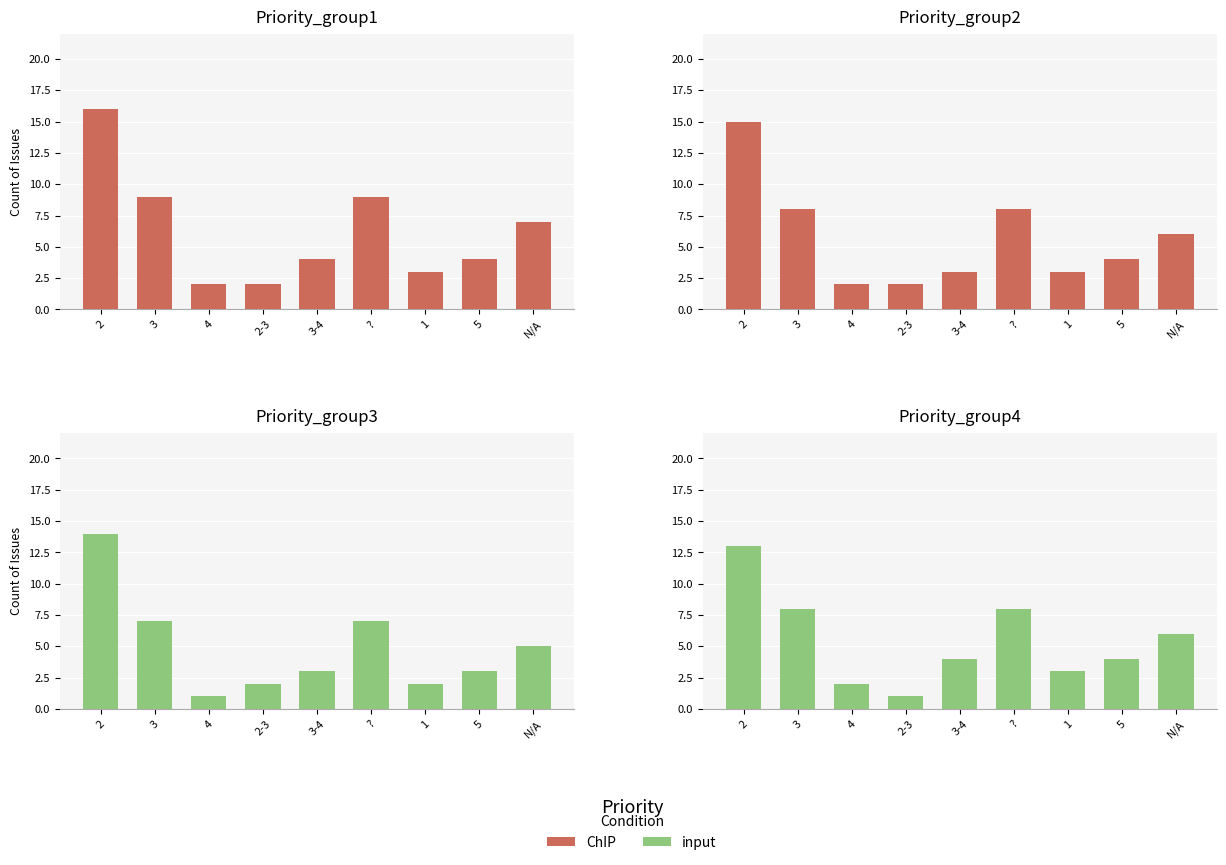

Between 3 and 1, which is larger?

3